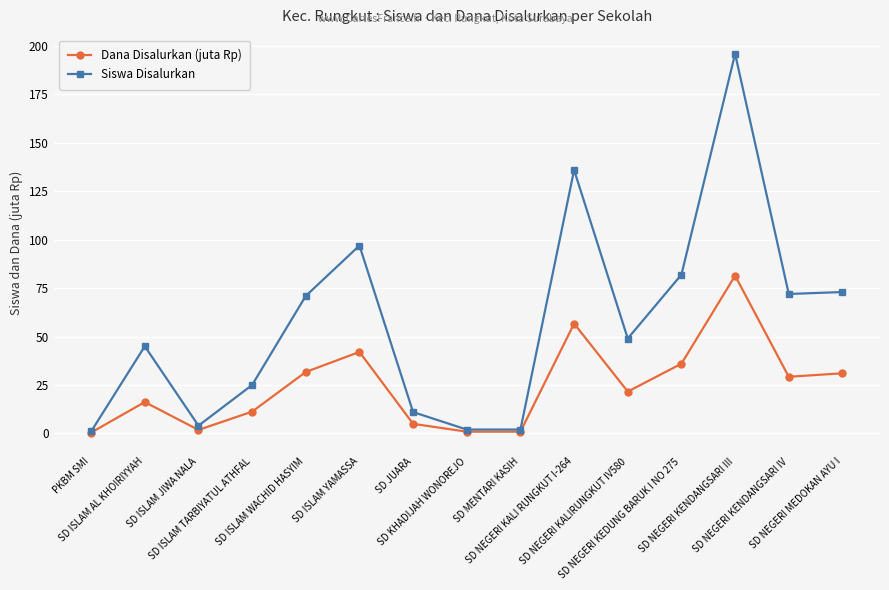

What position from the left is PKBM SMI?

1